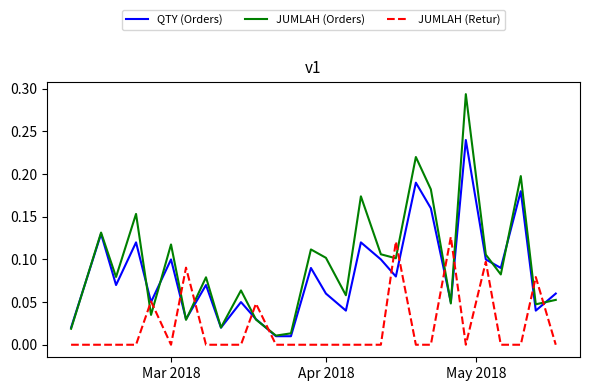

List the series in order of their peak value, lowest first.

JUMLAH (Retur), QTY (Orders), JUMLAH (Orders)